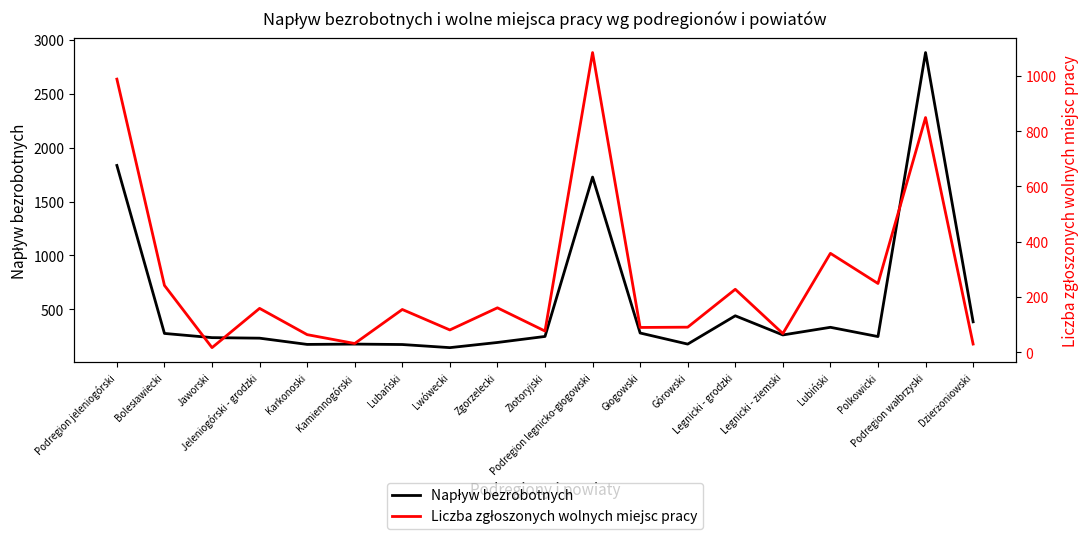

Where is the first local minimum for Napływ bezrobotnych?

Karkonoski